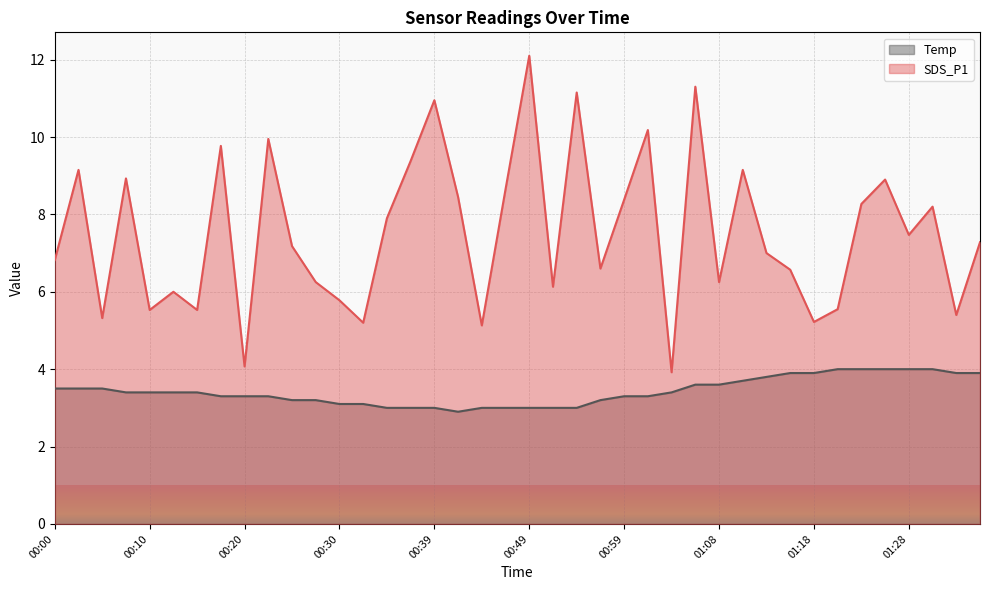

Reading right to left, extract all data points from this chart.

SDS_P1: 01:35=7.3	01:33=5.4	01:31=8.2	01:28=7.5	01:26=8.9	01:23=8.3	01:21=5.5	01:18=5.2	01:16=6.6	01:13=7.0	01:11=9.2	01:08=6.2	01:06=11.3	01:04=3.9	01:01=10.2	00:59=8.4	00:56=6.6	00:54=11.2	00:51=6.1	00:49=12.1	00:47=8.7	00:44=5.1	00:42=8.4	00:39=10.9	00:37=9.4	00:34=7.9	00:32=5.2	00:30=5.8	00:27=6.2	00:25=7.2	00:22=9.9	00:20=4.1	00:17=9.8	00:15=5.5	00:13=6.0	00:10=5.5	00:08=8.9	00:05=5.3	00:03=9.2	00:00=6.8
Temp: 01:35=3.9	01:33=3.9	01:31=4.0	01:28=4.0	01:26=4.0	01:23=4.0	01:21=4.0	01:18=3.9	01:16=3.9	01:13=3.8	01:11=3.7	01:08=3.6	01:06=3.6	01:04=3.4	01:01=3.3	00:59=3.3	00:56=3.2	00:54=3.0	00:51=3.0	00:49=3.0	00:47=3.0	00:44=3.0	00:42=2.9	00:39=3.0	00:37=3.0	00:34=3.0	00:32=3.1	00:30=3.1	00:27=3.2	00:25=3.2	00:22=3.3	00:20=3.3	00:17=3.3	00:15=3.4	00:13=3.4	00:10=3.4	00:08=3.4	00:05=3.5	00:03=3.5	00:00=3.5